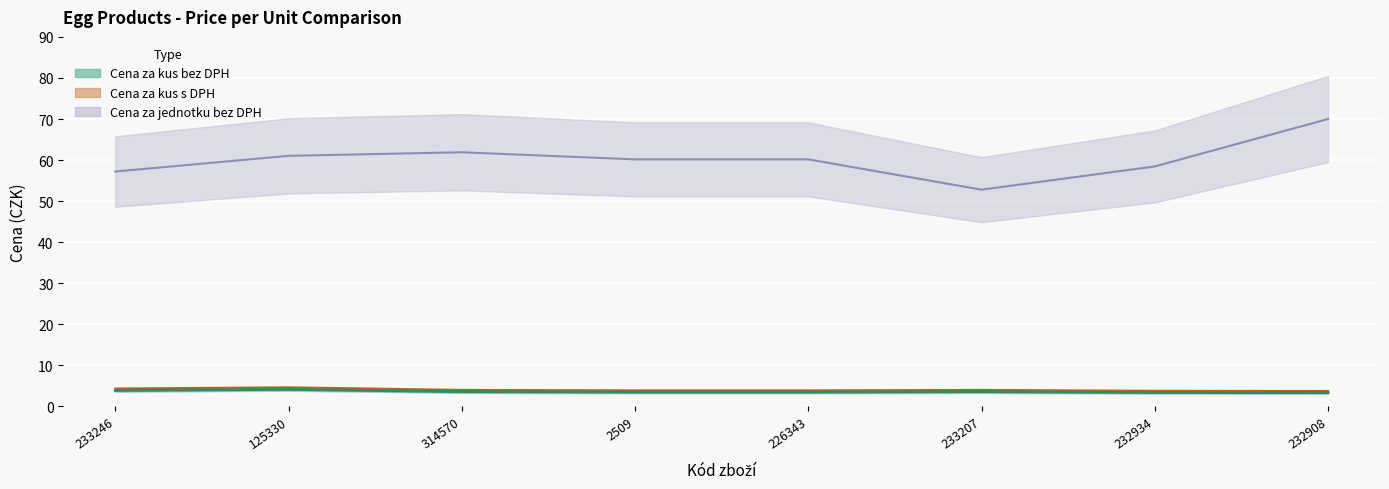

Read the Cena za jednotku bez DPH value at 232934.

58.5